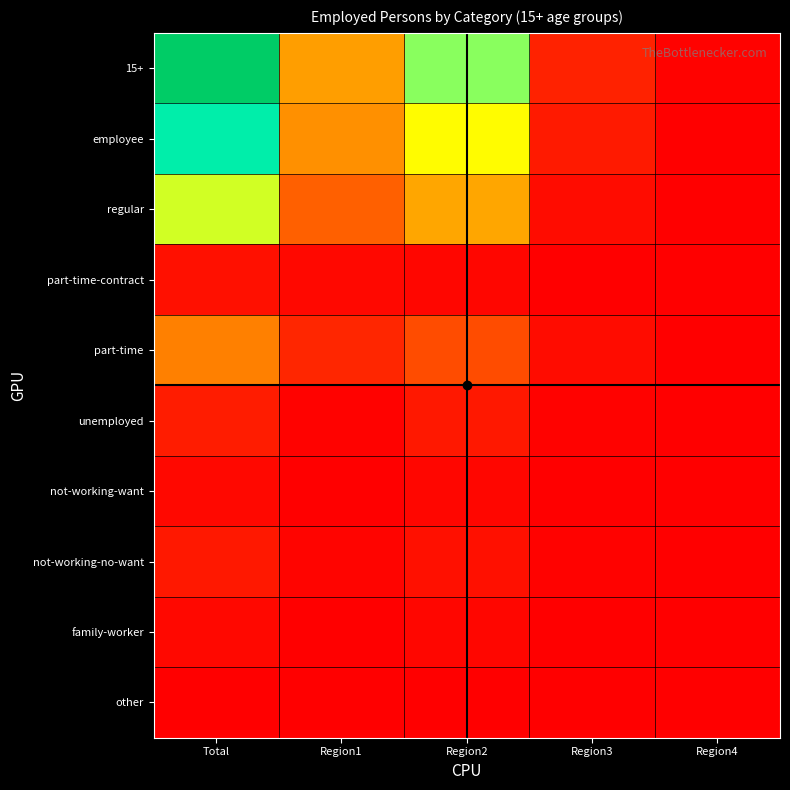

At how many categories does at least one series exceed 525910?

3